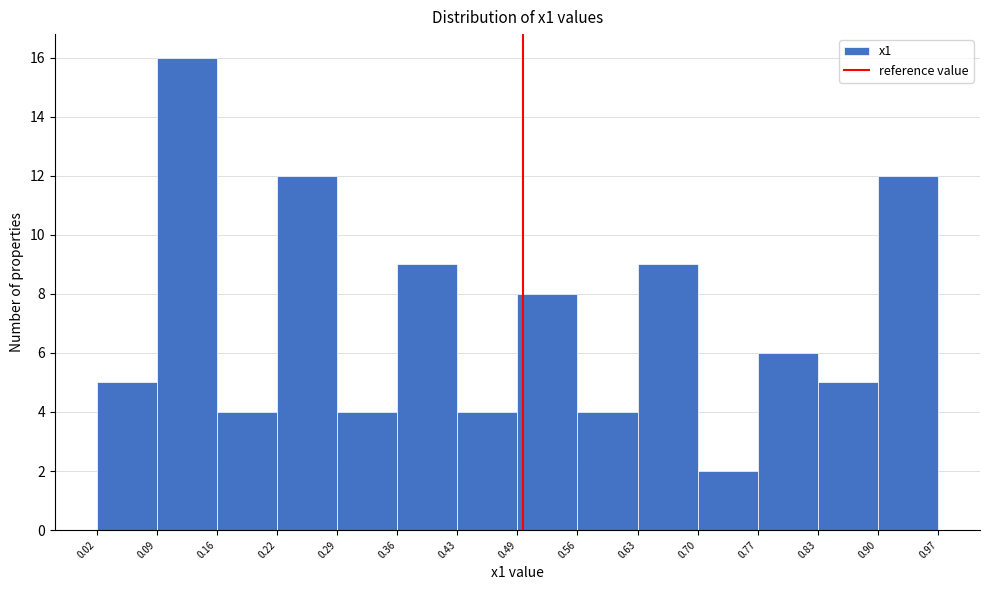

Reading left to right, transcribe this chart: for each bar, give the range it covers on the x-axis and its height. The values are not printed on the chart, so give them approximately, as read against the axis.

0.02 to 0.09: 5
0.09 to 0.16: 16
0.16 to 0.22: 4
0.22 to 0.29: 12
0.29 to 0.36: 4
0.36 to 0.43: 9
0.43 to 0.49: 4
0.49 to 0.56: 8
0.56 to 0.63: 4
0.63 to 0.70: 9
0.70 to 0.77: 2
0.77 to 0.83: 6
0.83 to 0.90: 5
0.90 to 0.97: 12